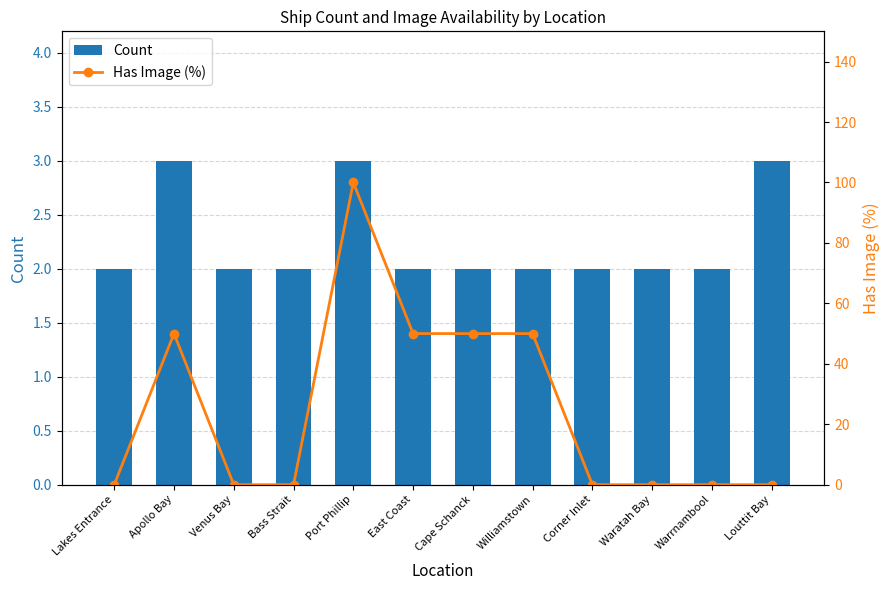

At which category is the sum across all series the highest?

Port Phillip